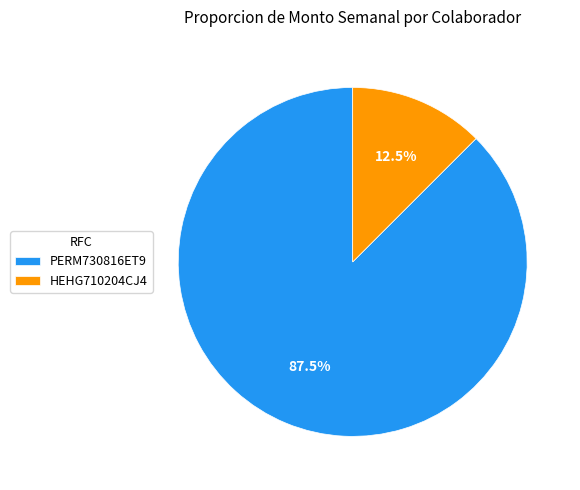

How many segments does this pie chart have?

2